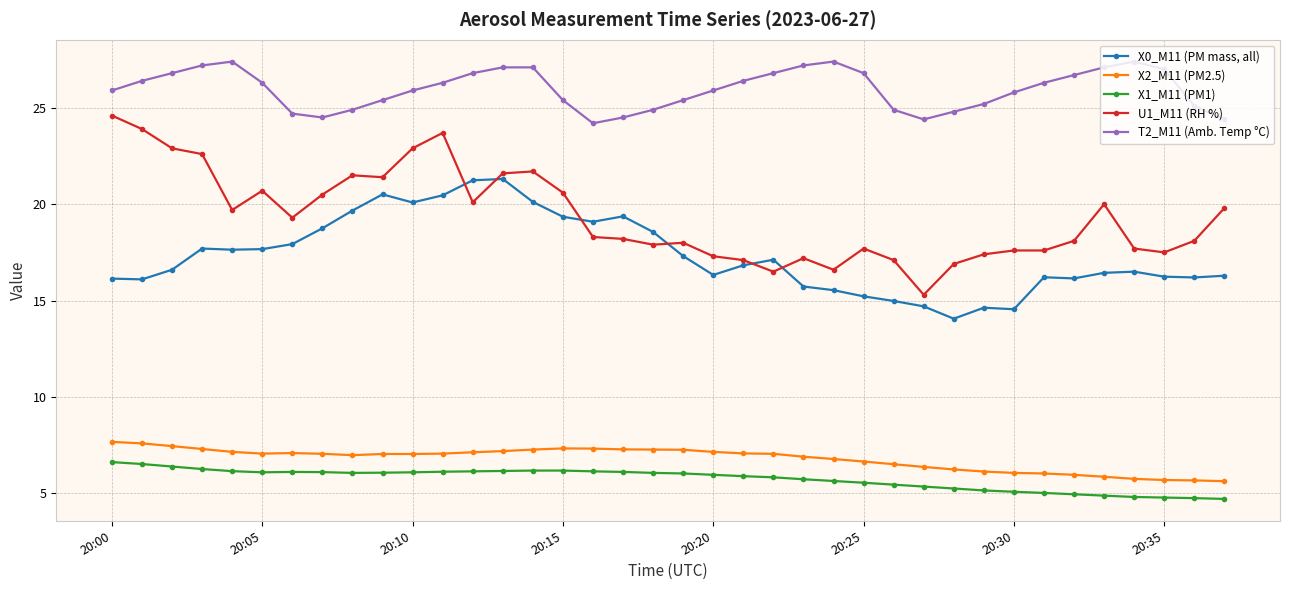

What is the minimum value for X1_M11 (PM1)?

4.7